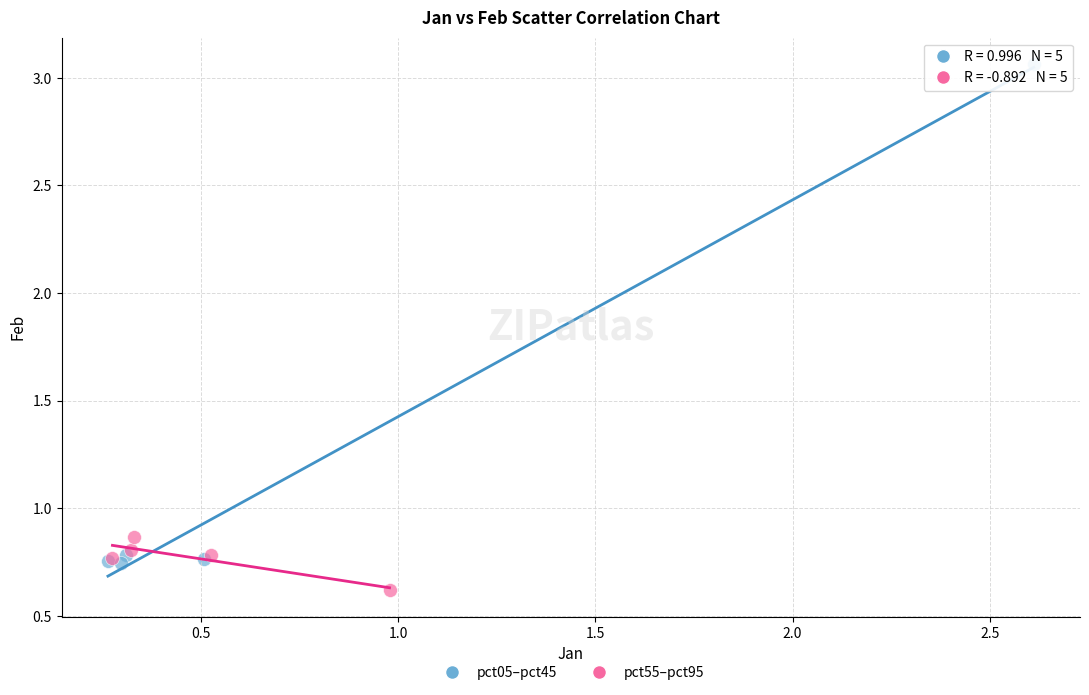

Which series reaches the maximum Y coordinate?

pct05–pct45